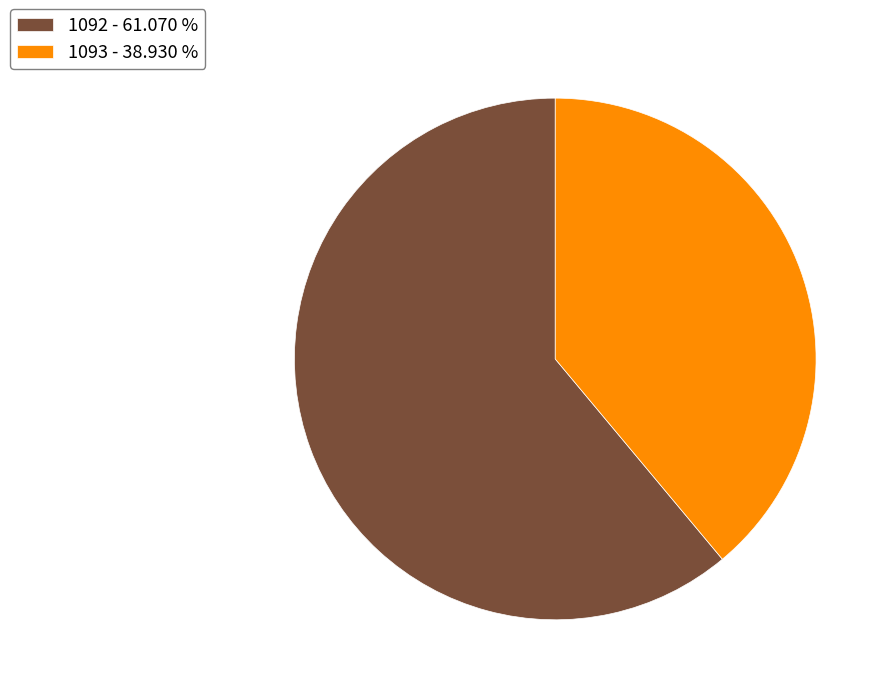

Combined, do 1092 - 61.070 % and 1093 - 38.930 % account for over 50%?

Yes